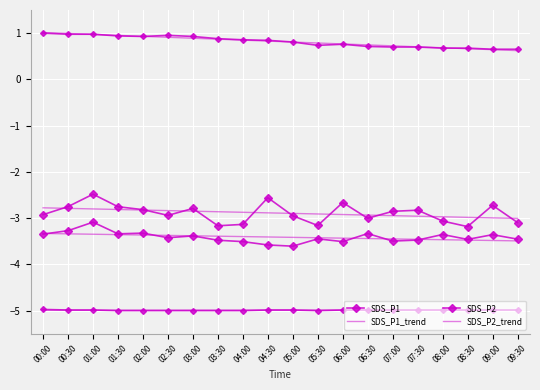

The value of Temp at 09:30 is -5.0. True or false?

True